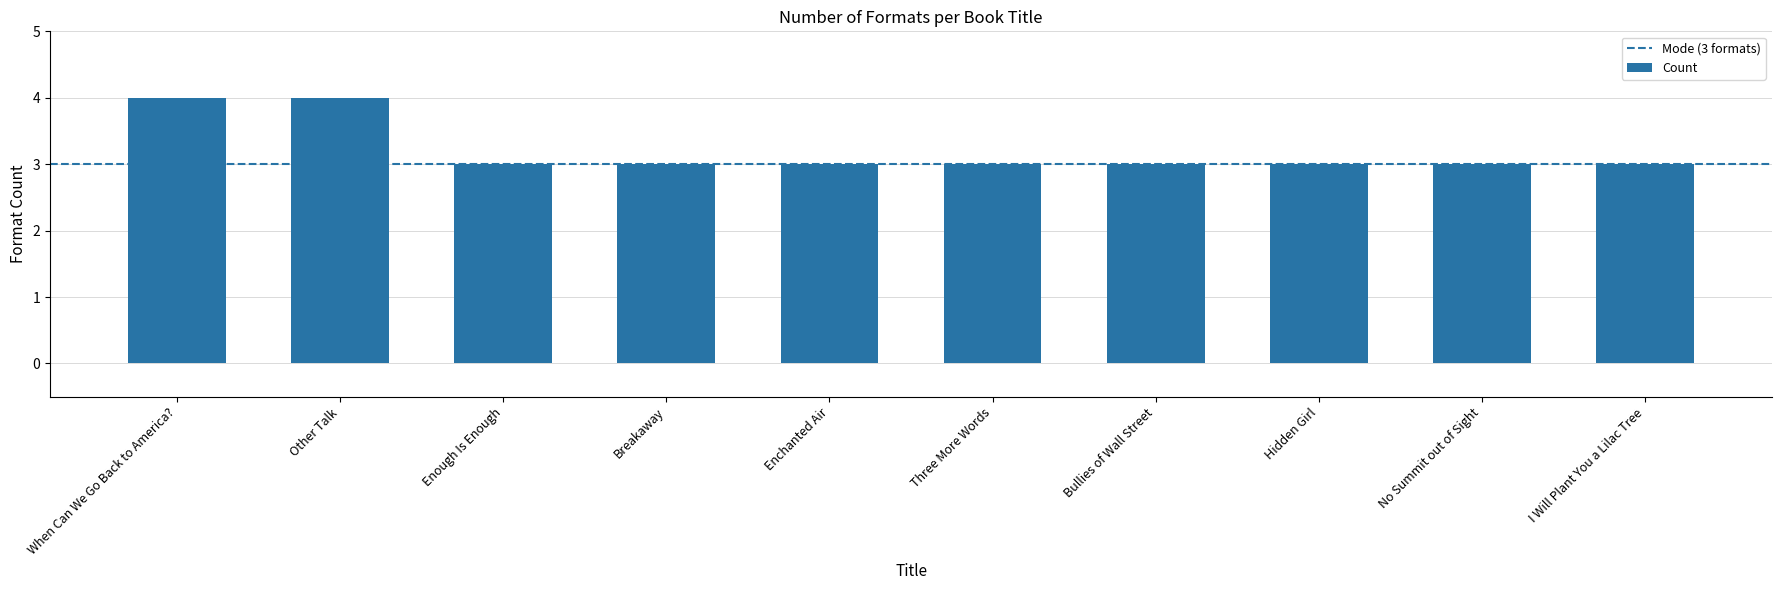

True or false: the data shows 4 at Other Talk.

True